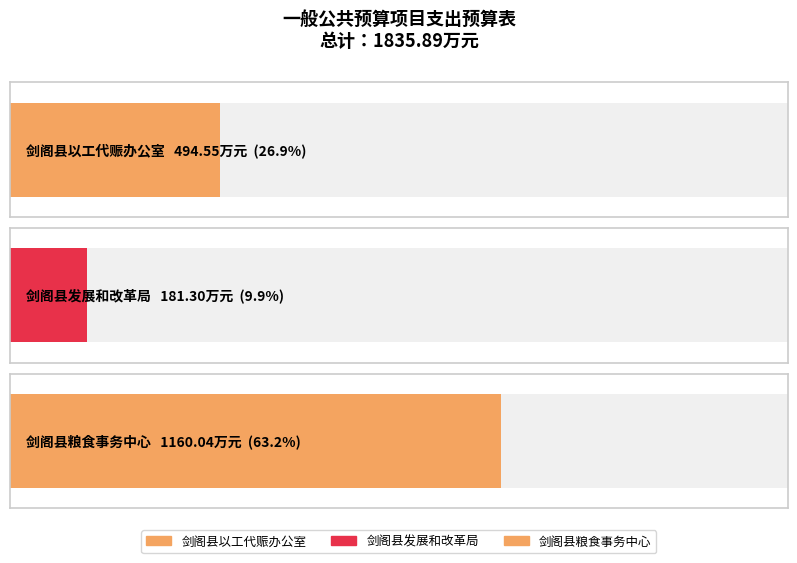

Which label corresponds to the smallest value in the chart?

剑阁县发展和改革局